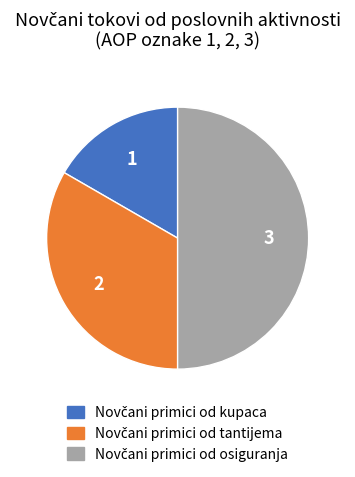

Between Novčani primici od kupaca and Novčani primici od osiguranja, which is larger?

Novčani primici od osiguranja